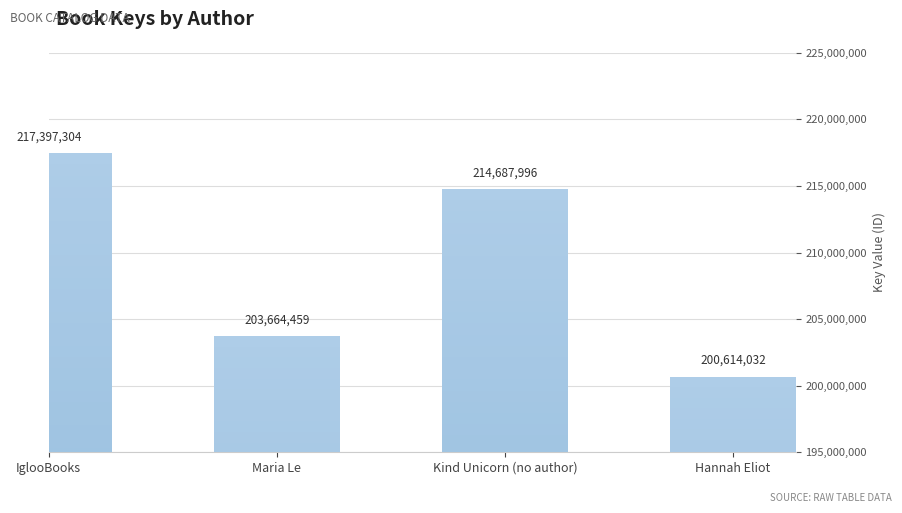

What is the change in value from Maria Le to Hannah Eliot?

-3050427